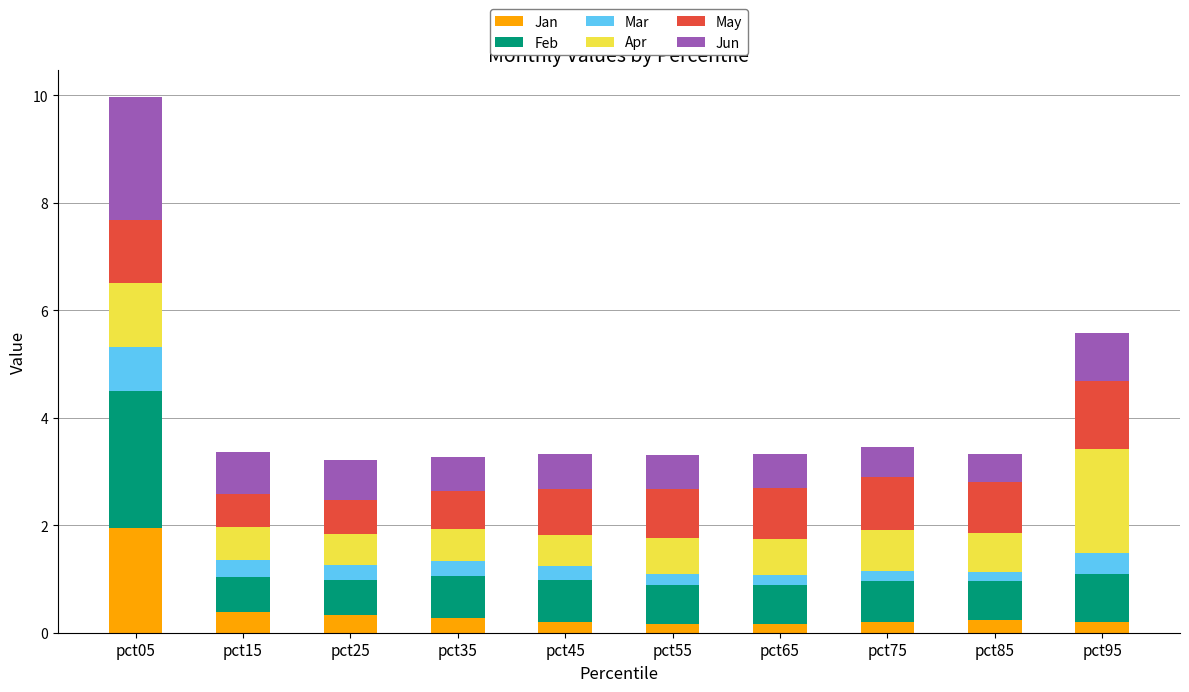

What is the average value of the Jan series?

0.4